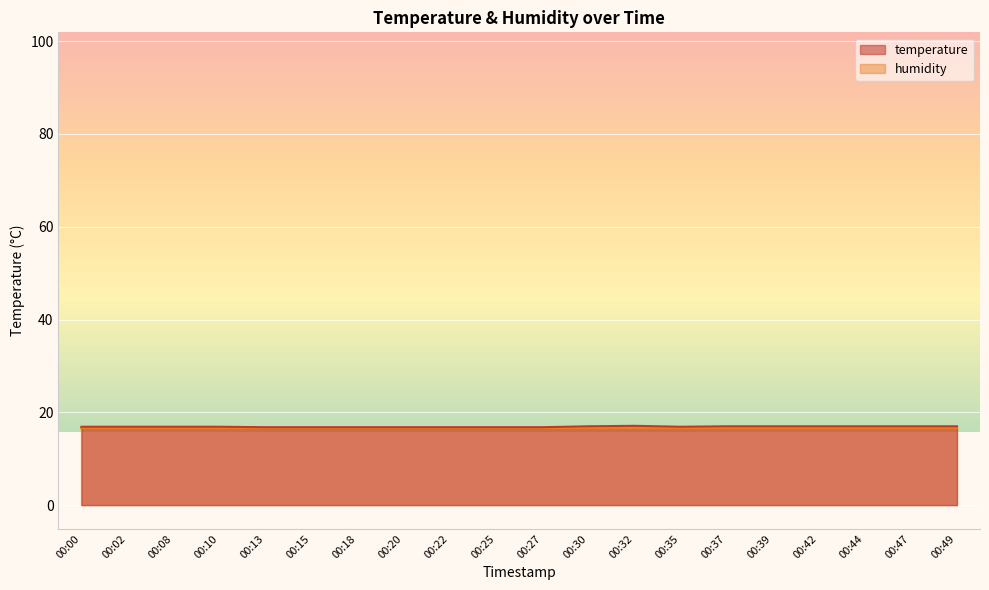

The chart shows a value of 16.8 at 00:13. True or false?

True